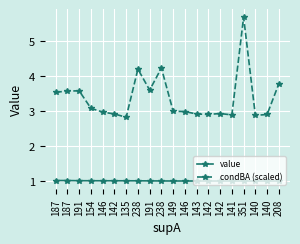

True or false: condBA (scaled) has more than 1 points higher than both neighbors.

True